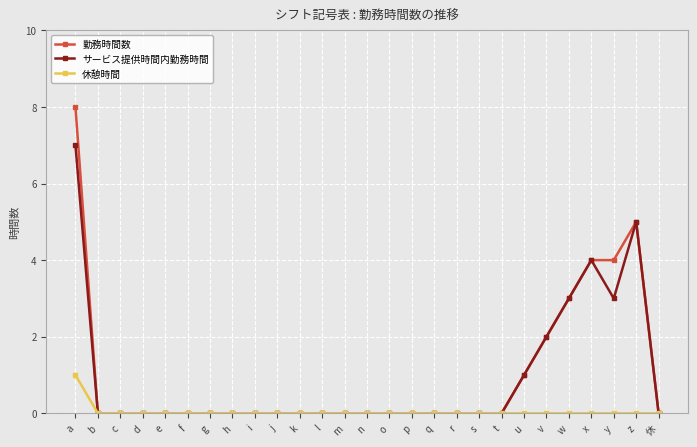

At how many categories does at least one series exceed 6?

1